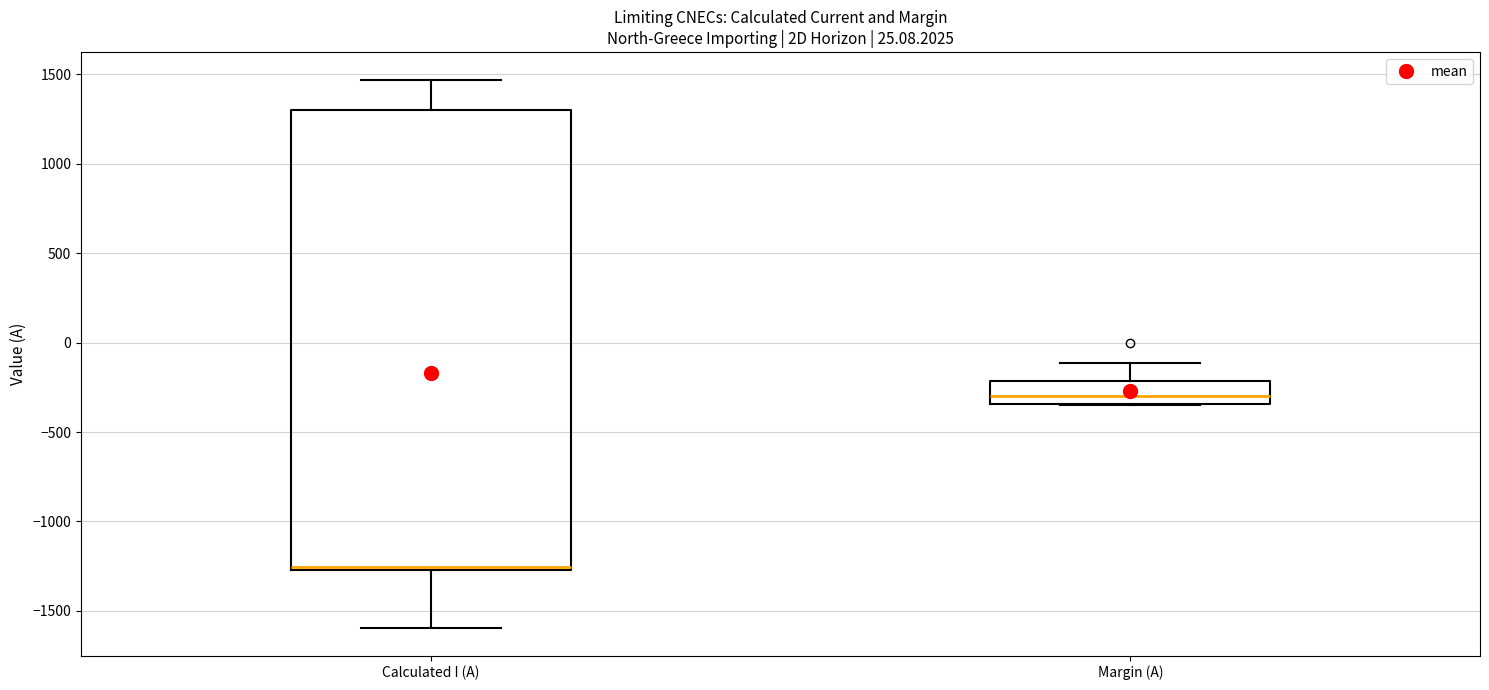

Reading left to right, transcribe this box plot: for each box, give where its median line is, the range the box spans, and where its two whiskers end, as read against the y-axis. The values are not printed on the chart, so give them approximately, as read against the axis.

Calculated I (A): median -1250 (just above the box's lower edge), box -1250 to 1300, whiskers -1600 to 1450
Margin (A): median -300, box -350 to -200, whiskers -350 to -100